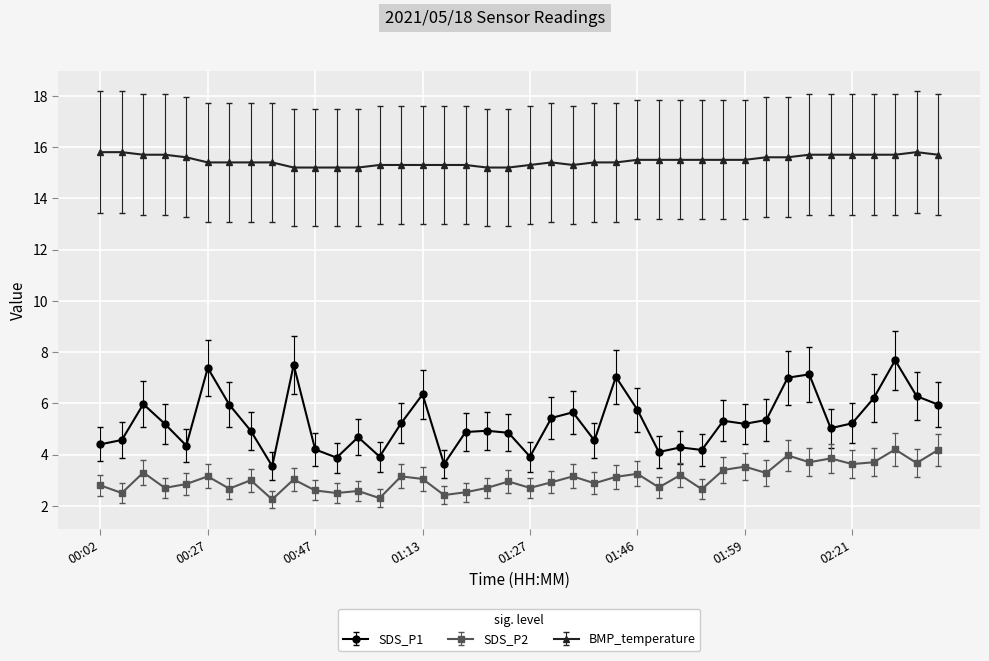

At how many categories does at least one series exceed 13?

40